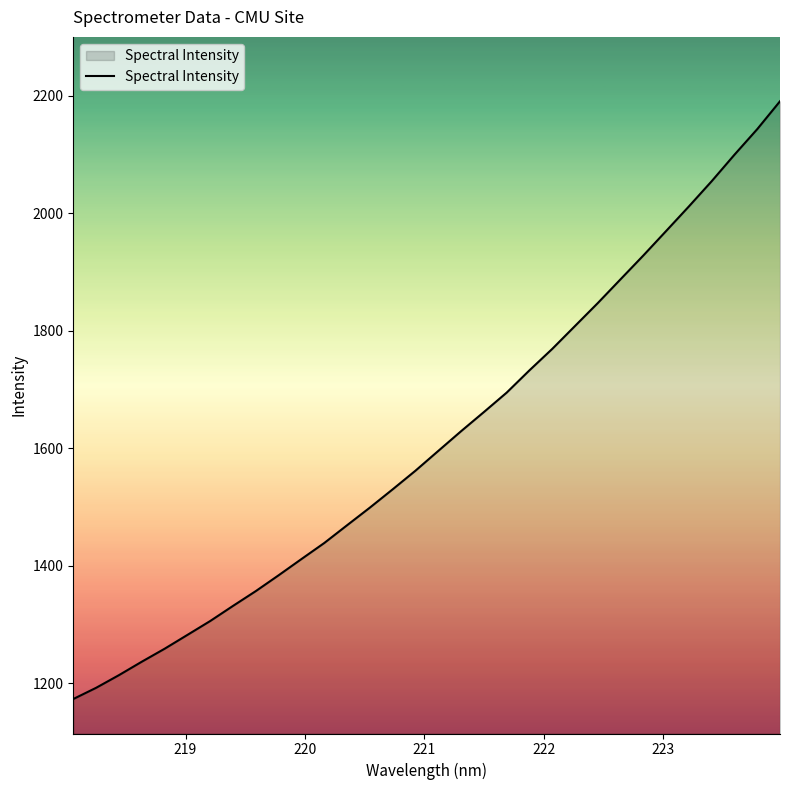

What is the difference between the maximum and minimum values?

1017.0